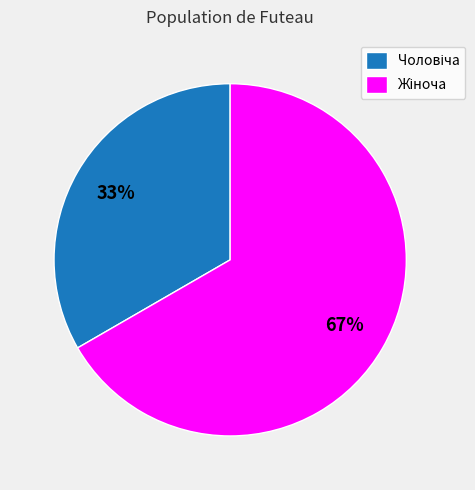

Is there a majority slice in this chart?

Yes